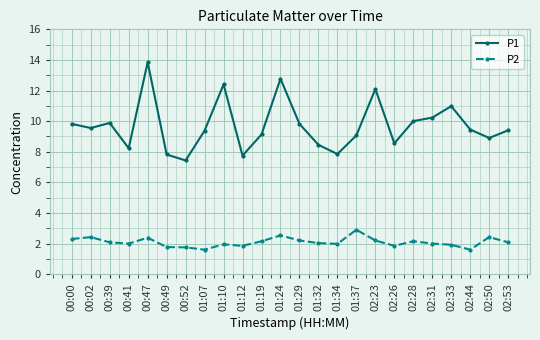

Is this an area chart (filled region under the line)?

No